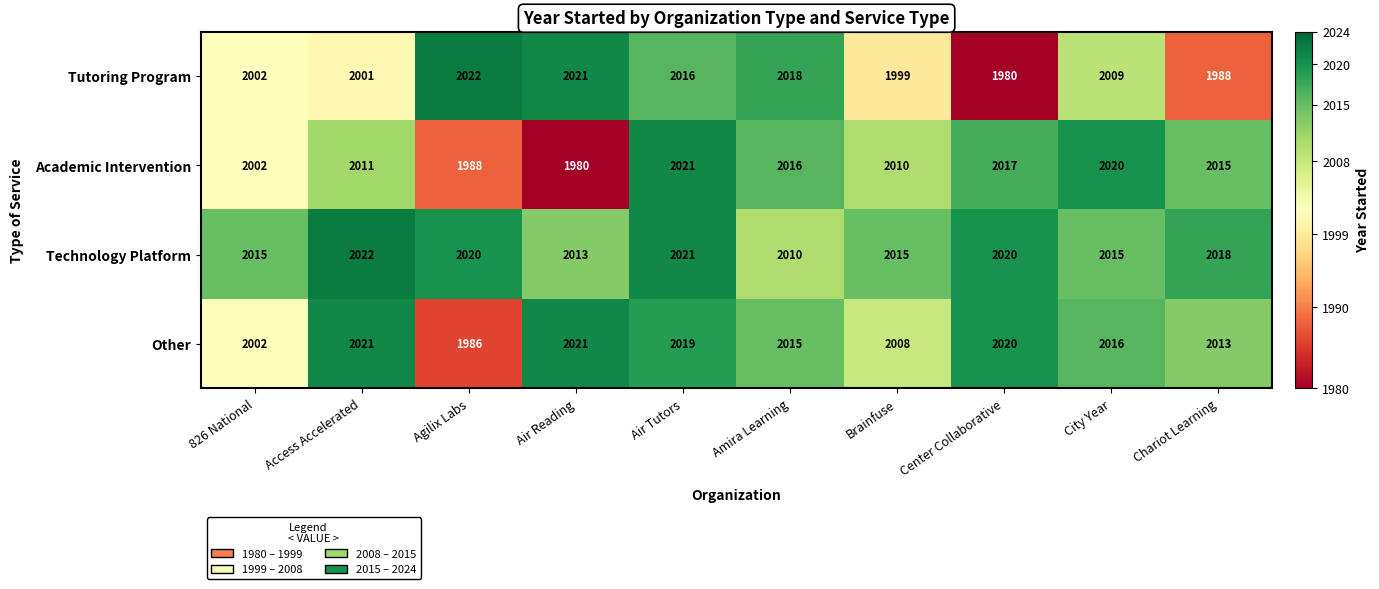

Rank the series by their average value, from highest to lowest.

Technology Platform, Other, Academic Intervention, Tutoring Program